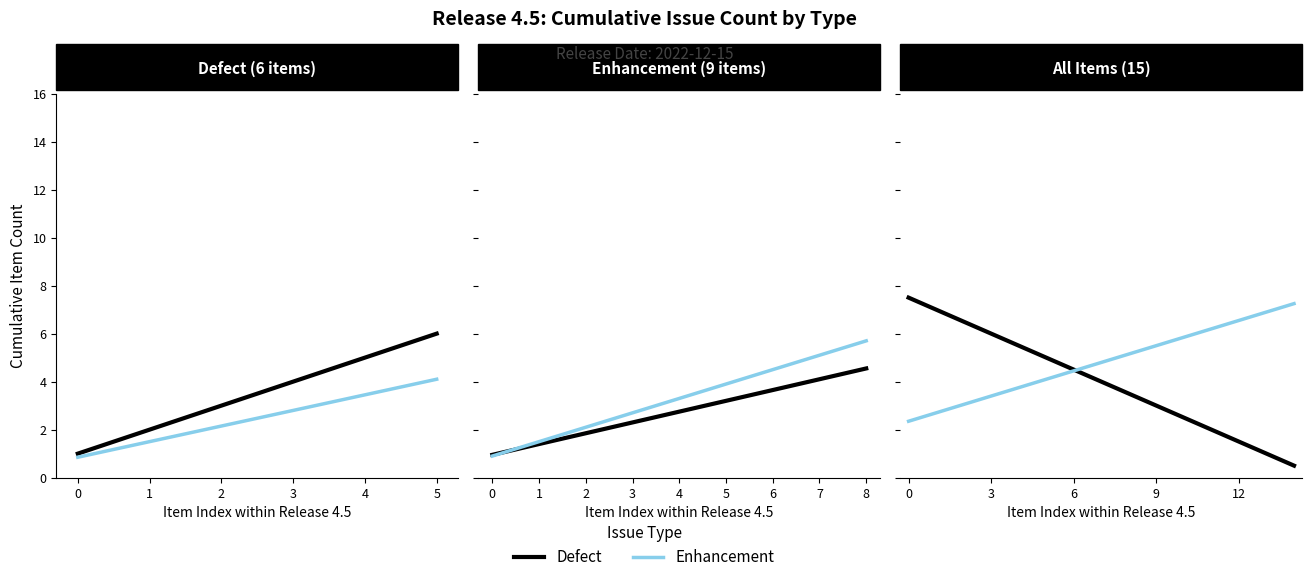

Is the value of Defect at 1 greater than the value of Enhancement at 8?

Yes